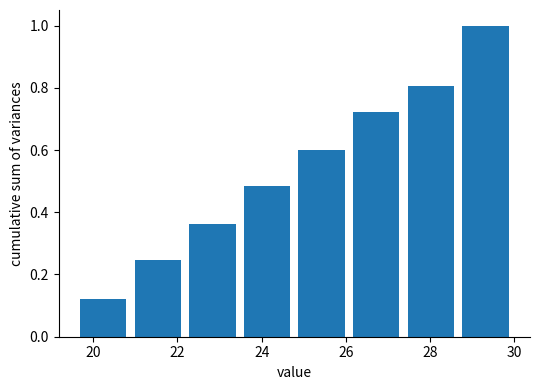

Reading left to right, list every bar in this chart as the range it spans on the x-axis followed by its height. Neither the bar edges nor the heights are printed on the chart, so give them approximately, as read against the axes.

19.6 to 20.8: 0.12
20.8 to 22.2: 0.24
22.2 to 23.4: 0.36
23.4 to 24.8: 0.48
24.8 to 26.0: 0.60
26.0 to 27.4: 0.72
27.4 to 28.6: 0.80
28.6 to 30.0: 1.00